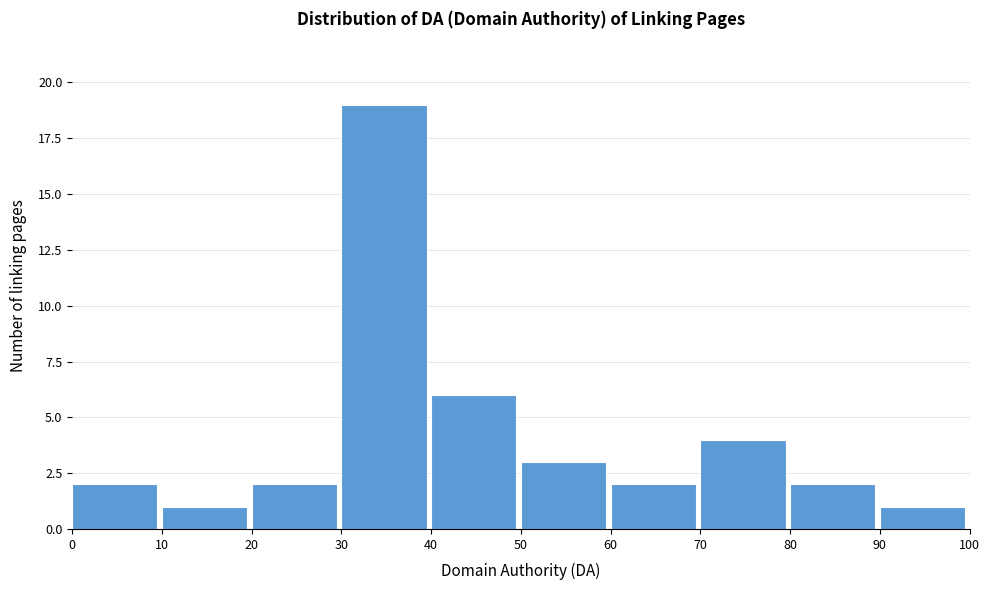

Reading left to right, list every bar in this chart as the range it spans on the x-axis followed by its height. The values are not printed on the chart, so give them approximately, as read against the axis.

0 to 10: 2
10 to 20: 1
20 to 30: 2
30 to 40: 19
40 to 50: 6
50 to 60: 3
60 to 70: 2
70 to 80: 4
80 to 90: 2
90 to 100: 1